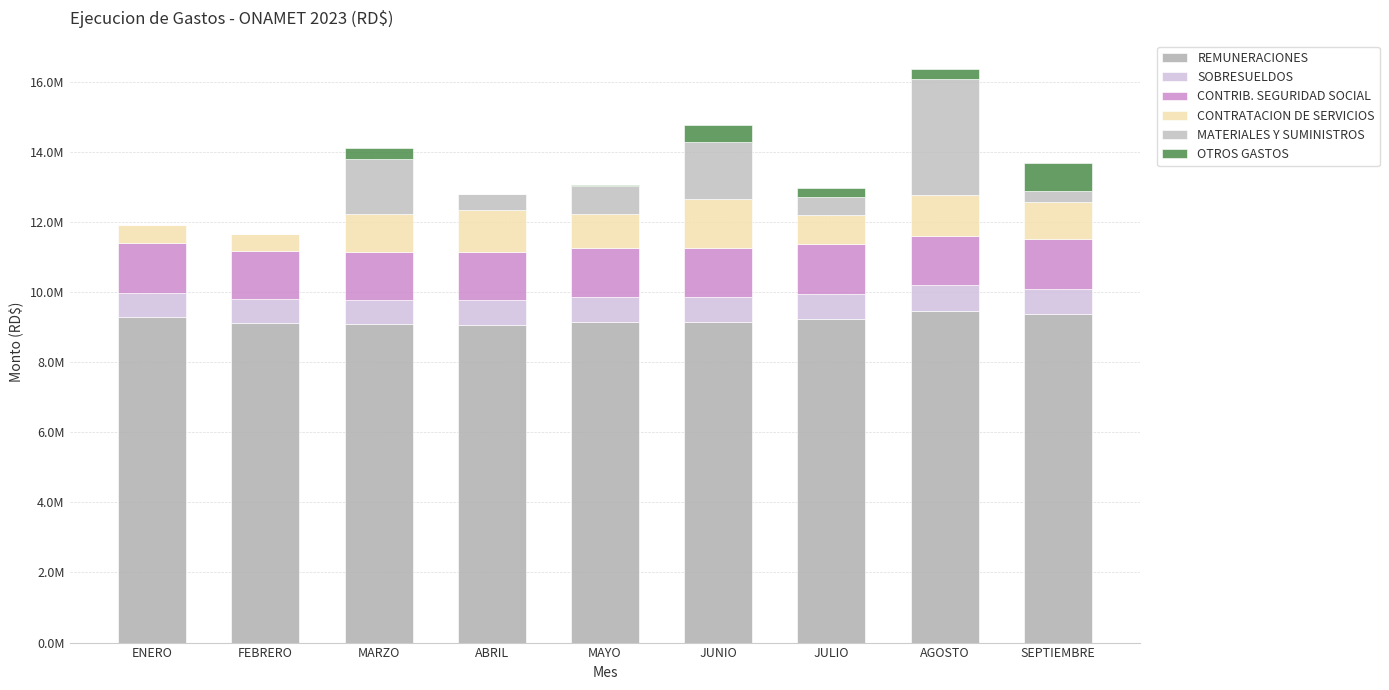

List the series in order of their peak value, lowest first.

SOBRESUELDOS, OTROS GASTOS, CONTRATACION DE SERVICIOS, CONTRIB. SEGURIDAD SOCIAL, MATERIALES Y SUMINISTROS, REMUNERACIONES